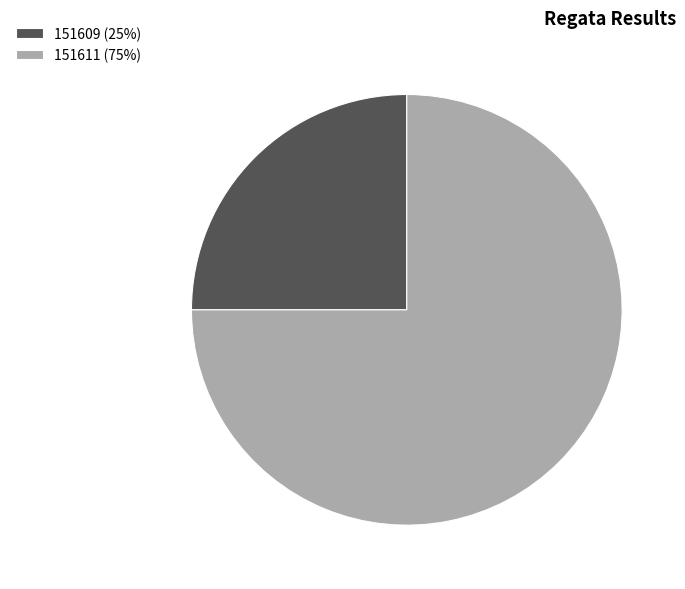

Does any single category account for the majority?

Yes